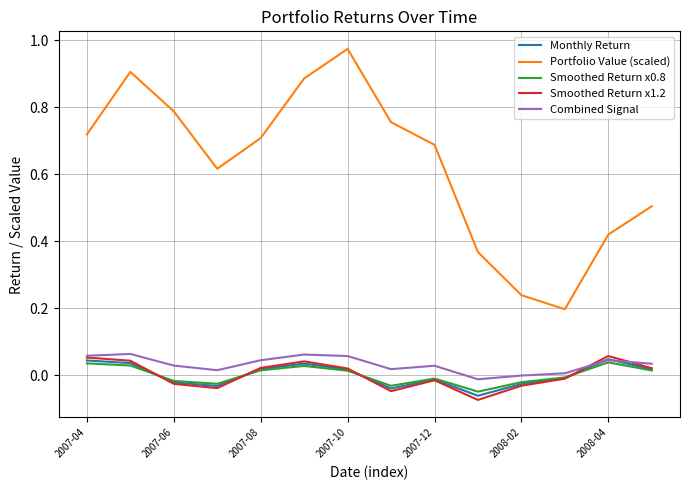

Does the chart have visible grid lines?

Yes